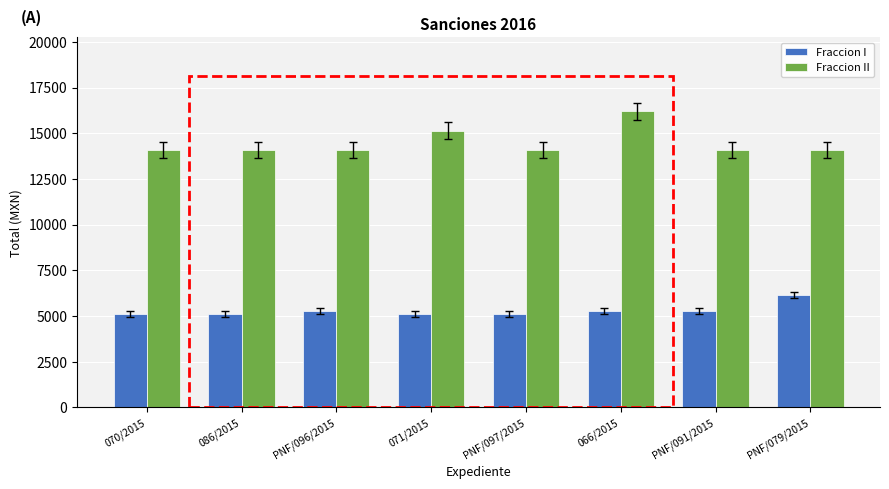

At which category is the sum across all series the highest?

066/2015